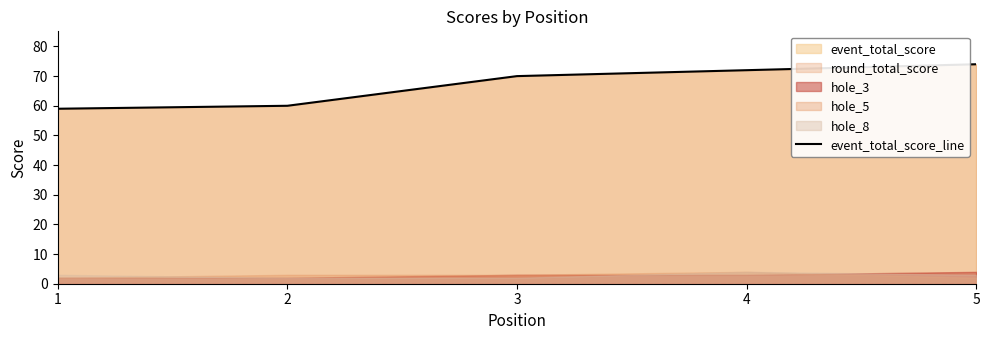

The value at 1 is 59. True or false?

True